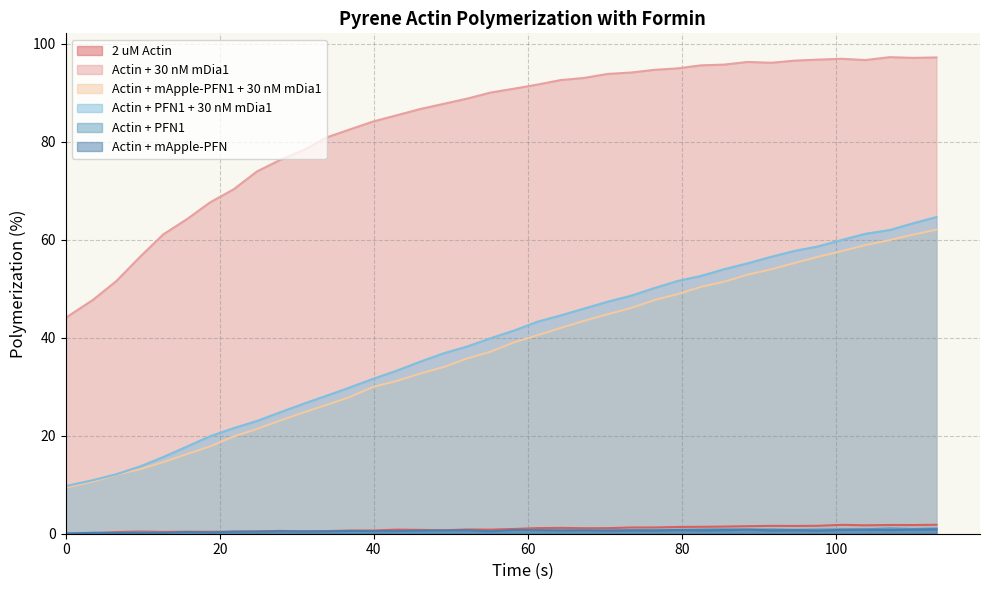

Which series has the largest total across all categories?

Actin + 30 nM mDia1